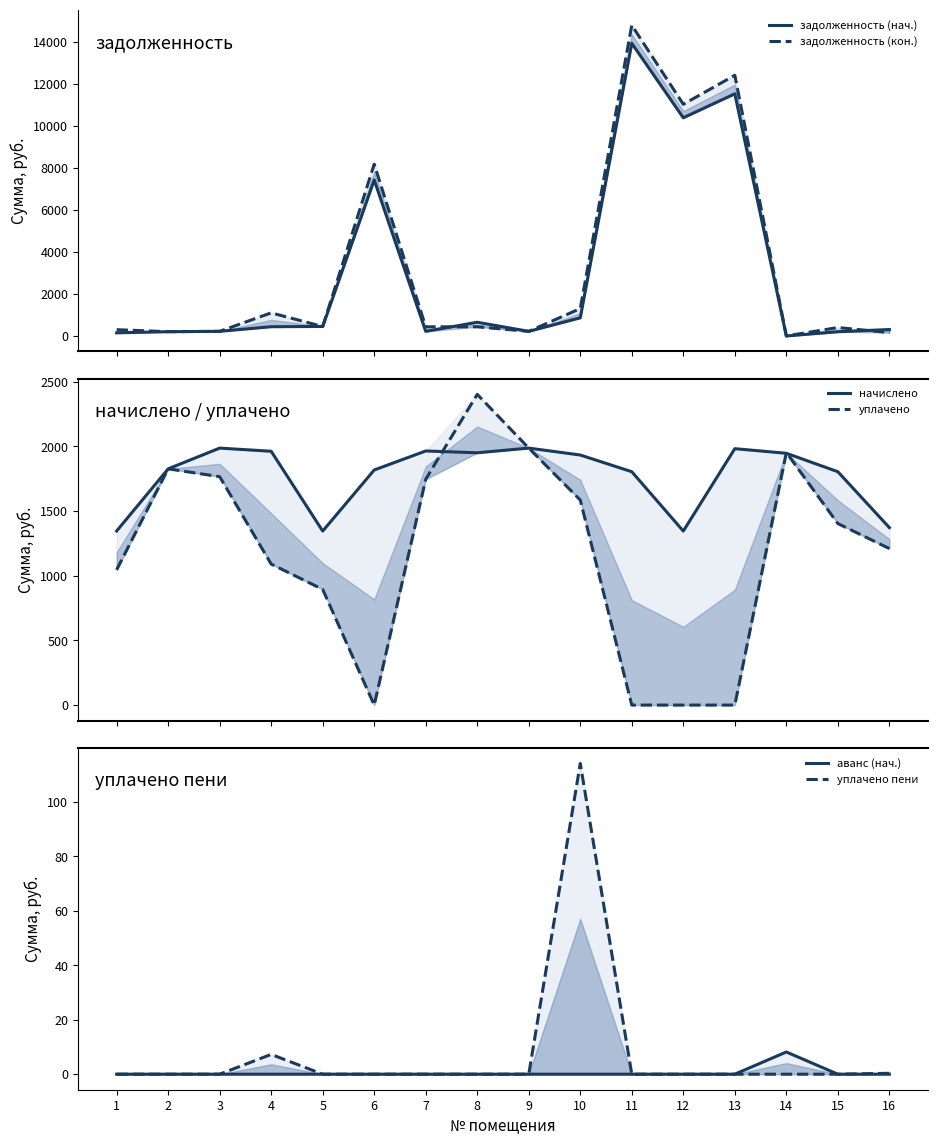

How many categories are shown in the chart?

16